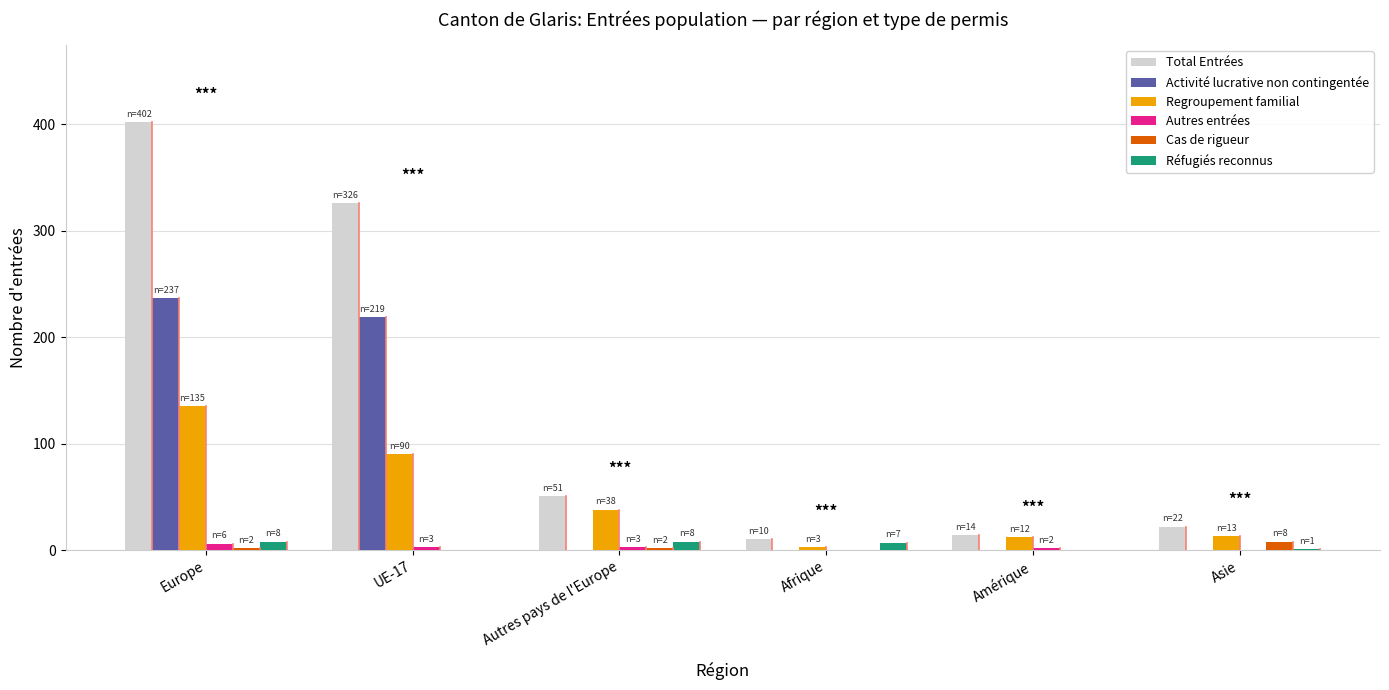

Between UE-17 and Autres pays de l'Europe, which series saw the biggest shift?

Total Entrées